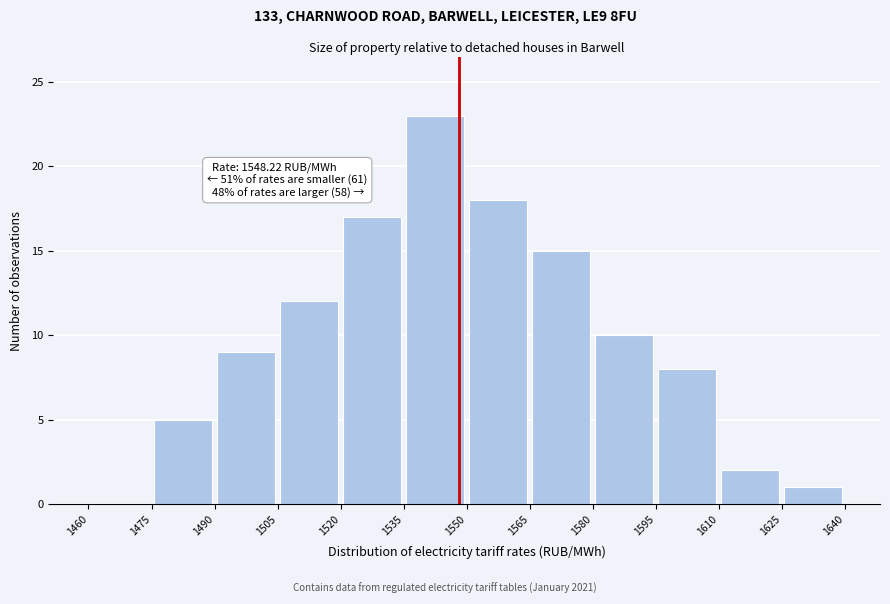

Over which range of the x-axis is the bar tallest?

1535 to 1550